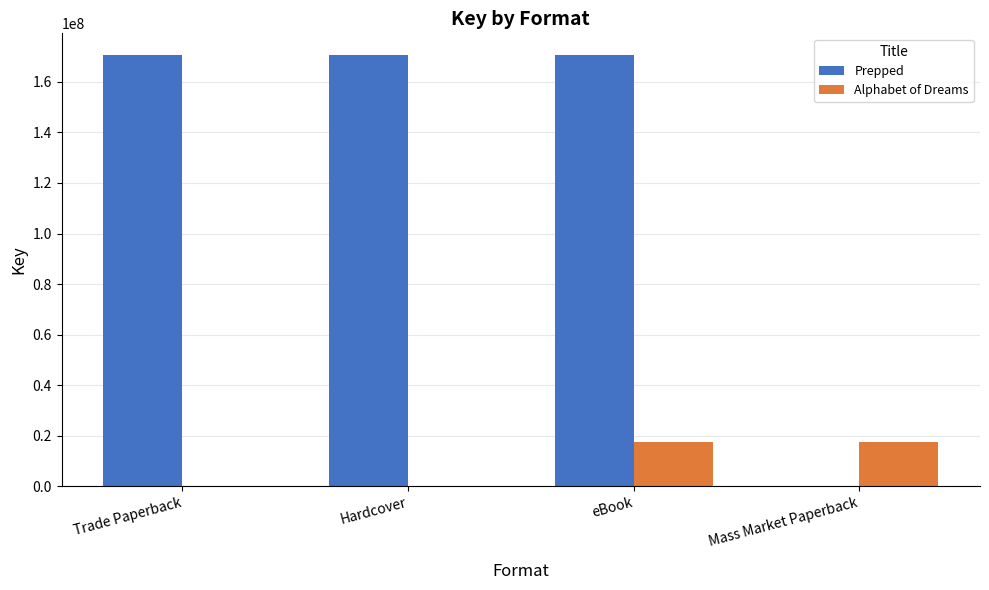

How many distinct data groups are displayed?

2